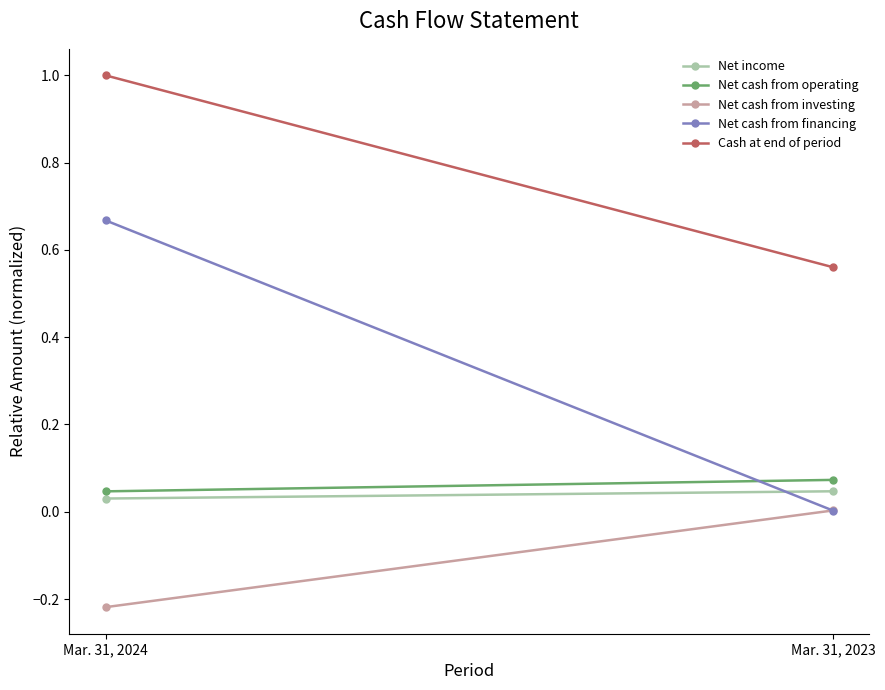

What is the sum of all Net income values?

0.1